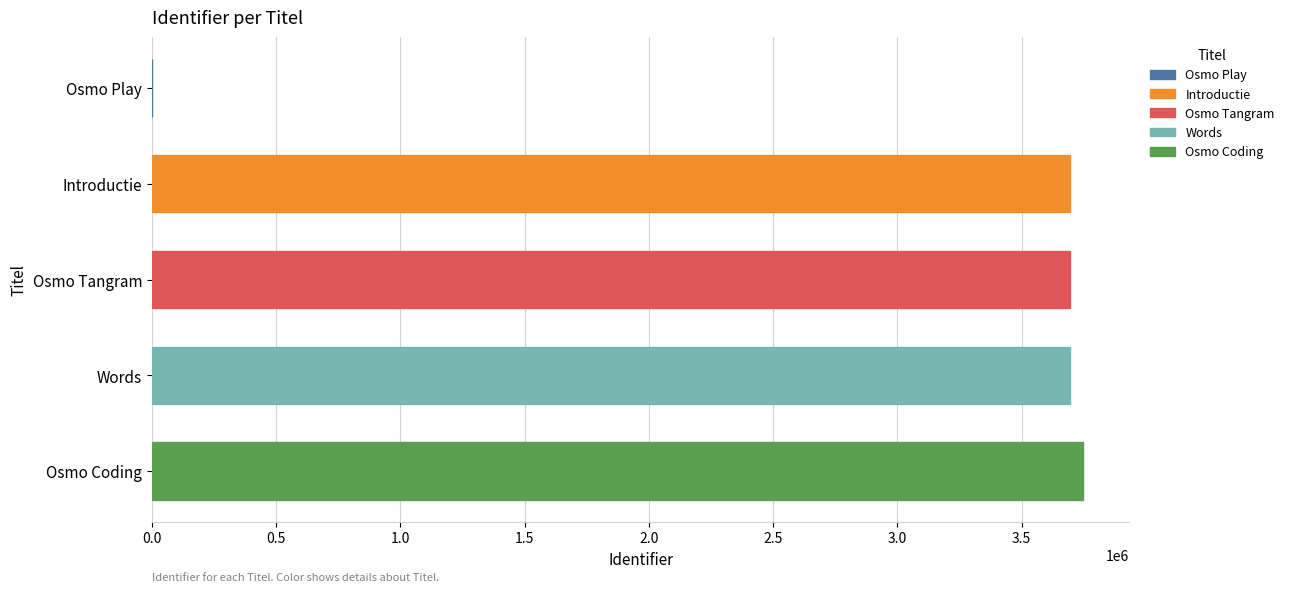

Where is the data nearest to the value 1873131?

Introductie